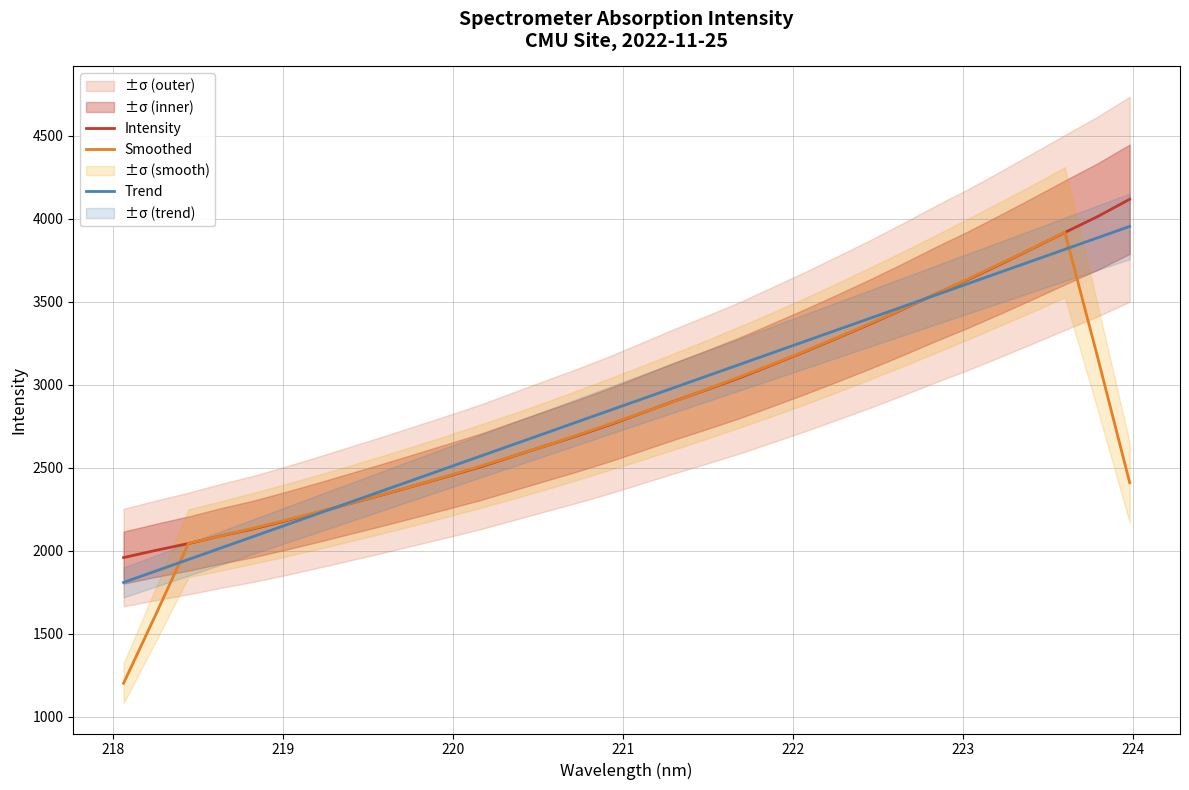

What is the maximum value for Trend?

3953.9